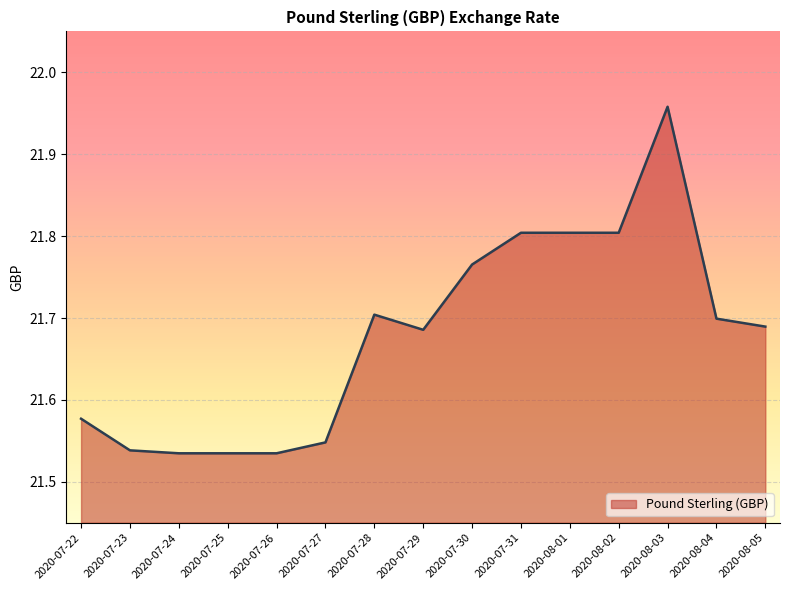

What is the ratio of the value at 2020-08-01 to the value at 2020-07-31?

1.0